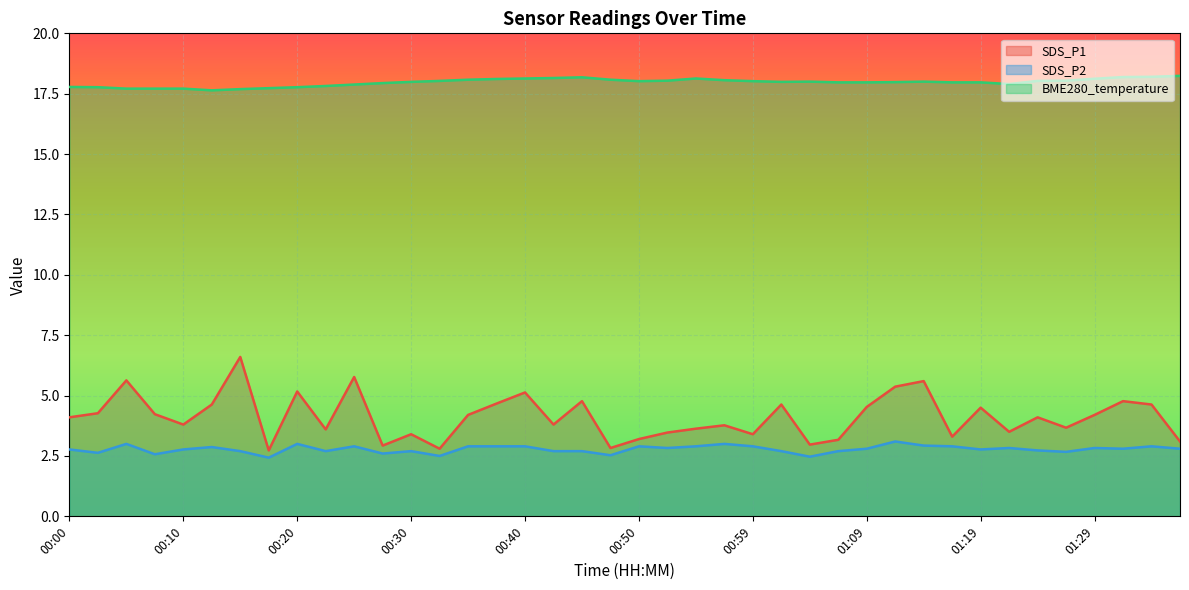

Rank the series by their maximum value, from lowest to highest.

SDS_P2, SDS_P1, BME280_temperature